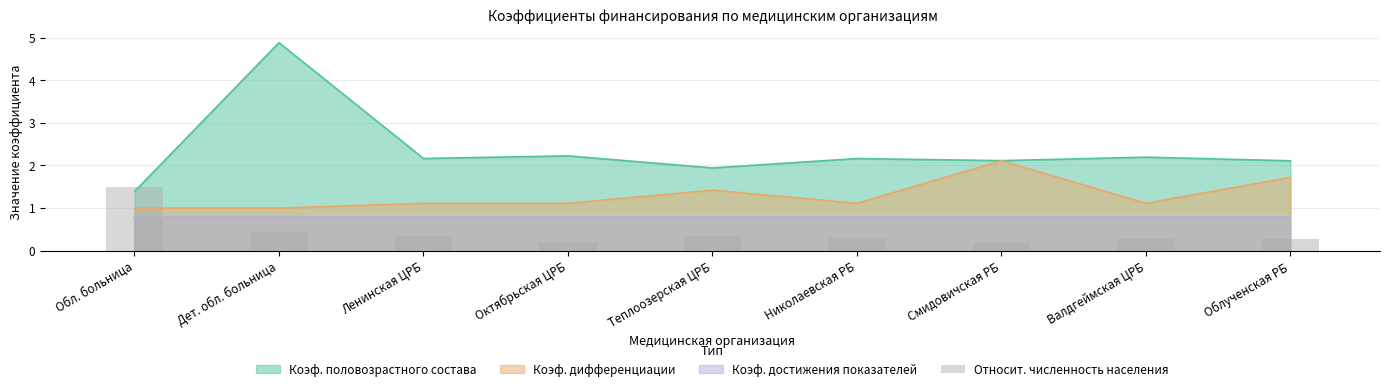

What is the minimum value for Коэф. половозрастного состава?

1.4